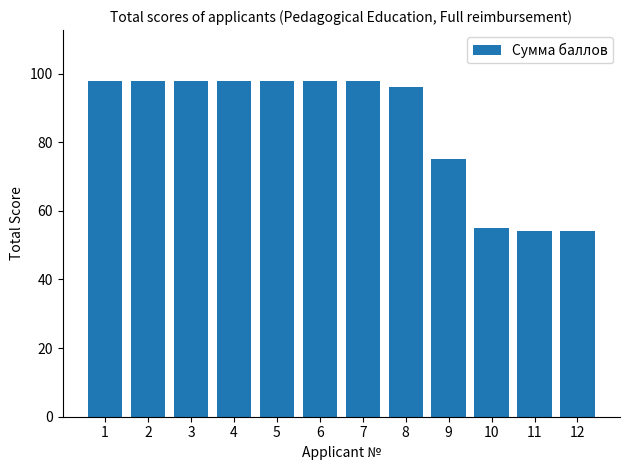

What is the value of the 11th bar from the left?

54